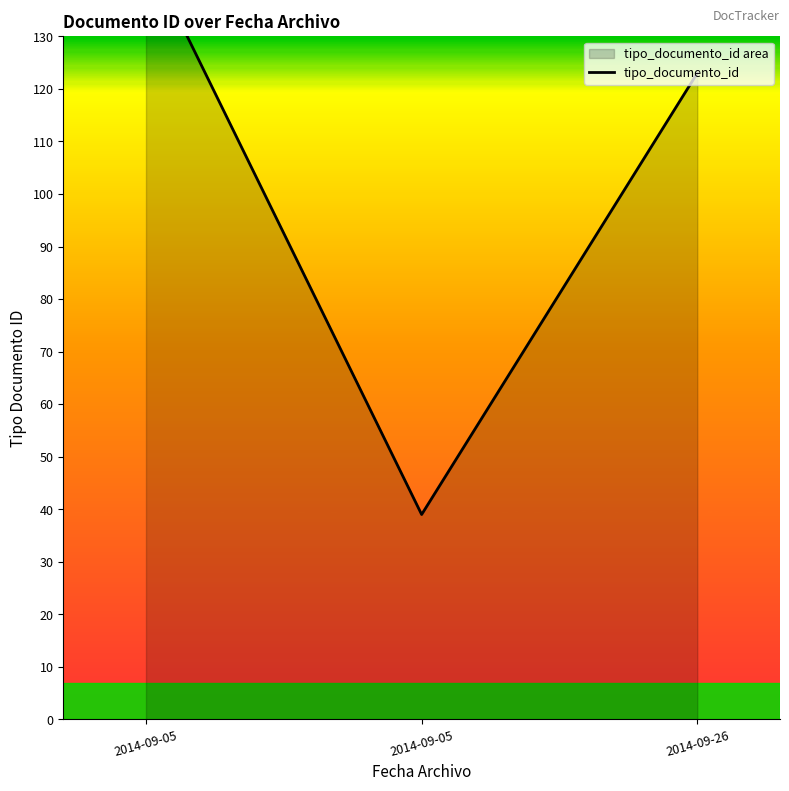

Rank the categories by value from lowest to highest.

2014-09-05, 2014-09-26, 2014-09-05